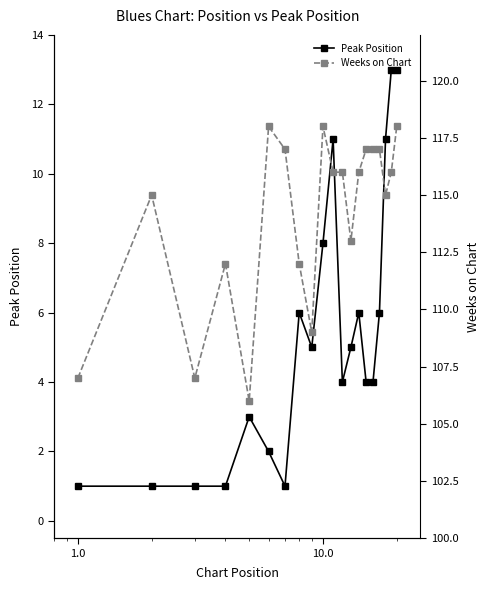

What is the value of the Peak Position point at the 17th from the left?

6